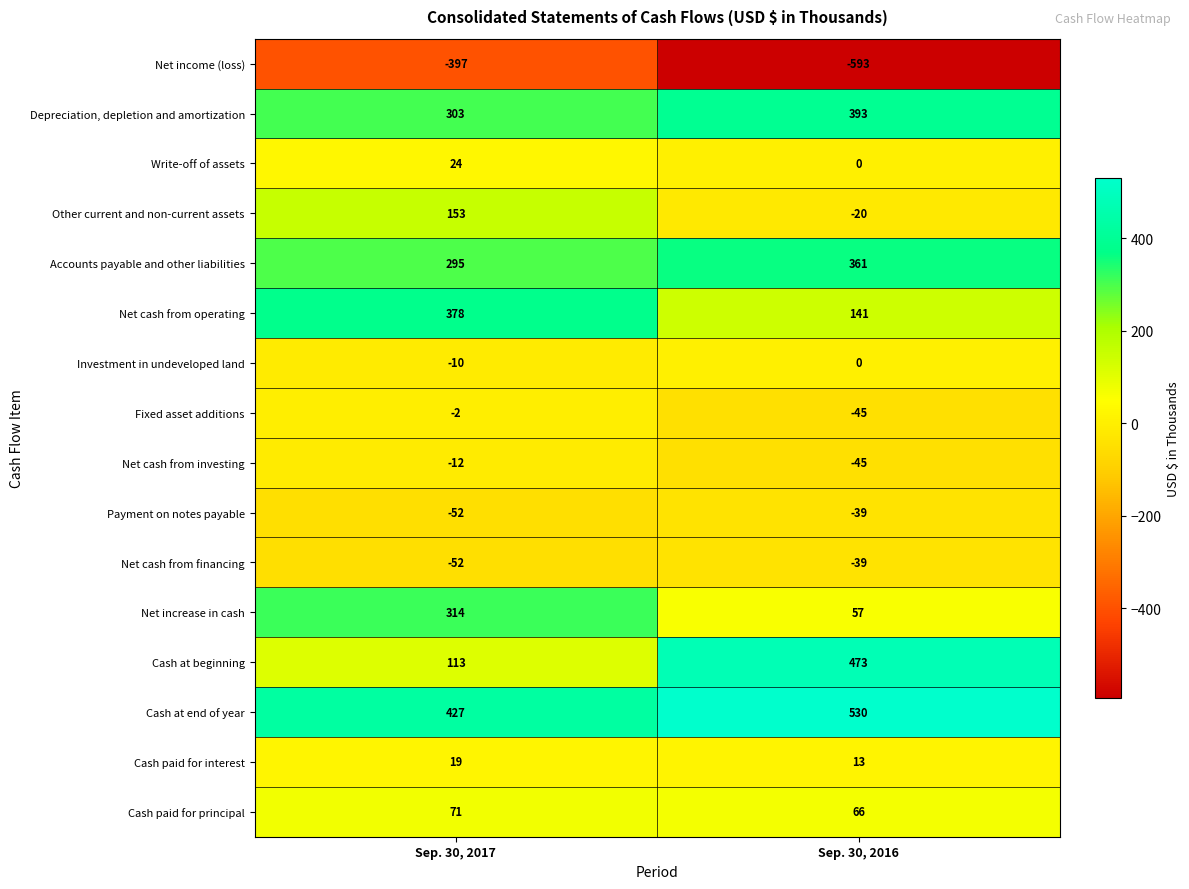

Is it true that Net cash from investing equals -18 at Sep. 30, 2016?

False